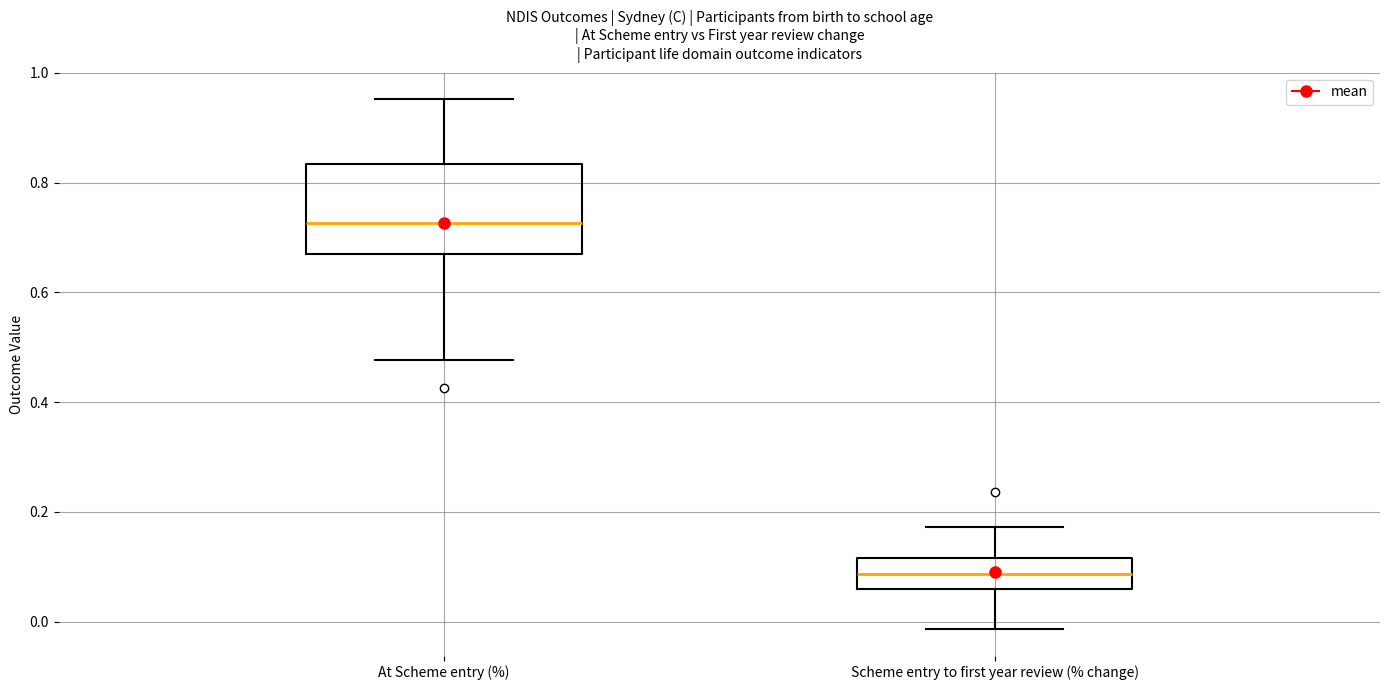

Comparing the boxes themselves (not the whiskers), which one is the tallest?

At Scheme entry (%)